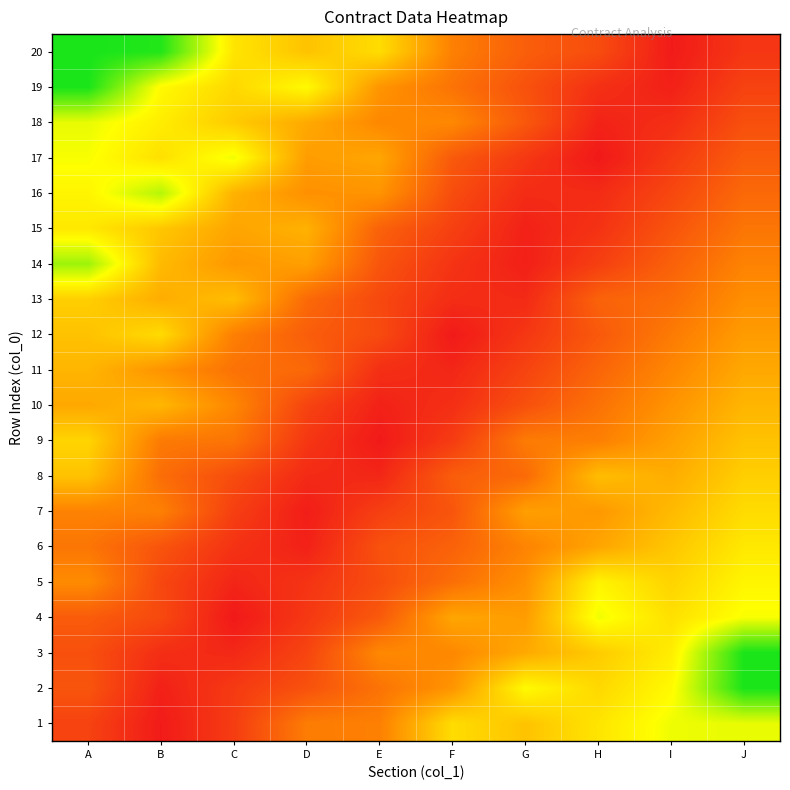

Reading left to right, extract all data points from this chart.

1: A=10.0	B=0.8	C=8.6	D=23.3	E=24.1	F=45.6	G=39.7	H=47.4	I=55.2	J=56.0
2: A=14.2	B=2.2	C=8.0	D=13.4	E=21.2	F=28.9	G=52.5	H=44.5	I=52.3	J=80.0
3: A=12.9	B=5.1	C=3.8	D=10.4	E=26.0	F=26.0	G=33.8	H=41.5	I=49.3	J=80.0
4: A=15.8	B=11.5	C=0.3	D=7.5	E=15.3	F=32.9	G=30.8	H=55.1	I=46.4	J=54.2
5: A=26.8	B=11.0	C=3.2	D=6.5	E=12.3	F=20.1	G=27.9	H=50.9	I=43.4	J=51.2
6: A=21.7	B=14.0	C=6.2	D=2.3	E=13.4	F=17.2	G=24.9	H=32.7	I=40.5	J=48.3
7: A=24.7	B=24.2	C=9.1	D=1.4	E=9.2	F=14.2	G=31.4	H=29.8	I=37.5	J=45.3
8: A=39.5	B=19.9	C=12.1	D=4.3	E=3.5	F=16.1	G=19.0	H=38.3	I=34.6	J=42.4
9: A=43.7	B=22.8	C=21.5	D=7.2	E=0.5	F=8.3	G=23.0	H=23.9	I=31.6	J=39.4
10: A=33.5	B=36.8	C=25.7	D=10.2	E=2.4	F=5.4	G=13.1	H=20.9	I=28.7	J=36.5
11: A=36.5	B=28.7	C=20.9	D=18.8	E=5.4	F=3.5	G=10.2	H=18.0	I=25.7	J=33.5
12: A=39.4	B=45.2	C=23.9	D=16.1	E=11.9	F=0.5	G=7.2	H=15.0	I=22.8	J=30.6
13: A=42.4	B=34.6	C=38.3	D=19.0	E=11.3	F=5.0	G=4.3	H=17.3	I=19.9	J=27.6
14: A=64.7	B=37.5	C=29.8	D=31.4	E=14.2	F=6.4	G=1.9	H=9.1	I=16.9	J=24.7
15: A=48.3	B=40.5	C=32.7	D=35.6	E=17.2	F=9.4	G=2.3	H=6.2	I=14.0	J=21.7
16: A=51.2	B=62.0	C=35.7	D=27.9	E=28.7	F=12.3	G=4.5	H=4.6	I=11.0	J=18.8
17: A=54.2	B=46.4	C=55.1	D=30.8	E=32.9	F=15.3	G=7.5	H=0.3	I=8.1	J=15.8
18: A=56.0	B=49.3	C=41.5	D=33.8	E=26.0	F=26.0	G=14.9	H=2.7	I=5.1	J=12.9
19: A=80.0	B=52.3	C=44.5	D=52.5	E=28.9	F=21.2	G=13.4	H=5.6	I=2.2	J=9.9
20: A=80.0	B=78.9	C=47.4	D=39.7	E=45.6	F=24.1	G=16.3	H=12.2	I=0.8	J=7.0